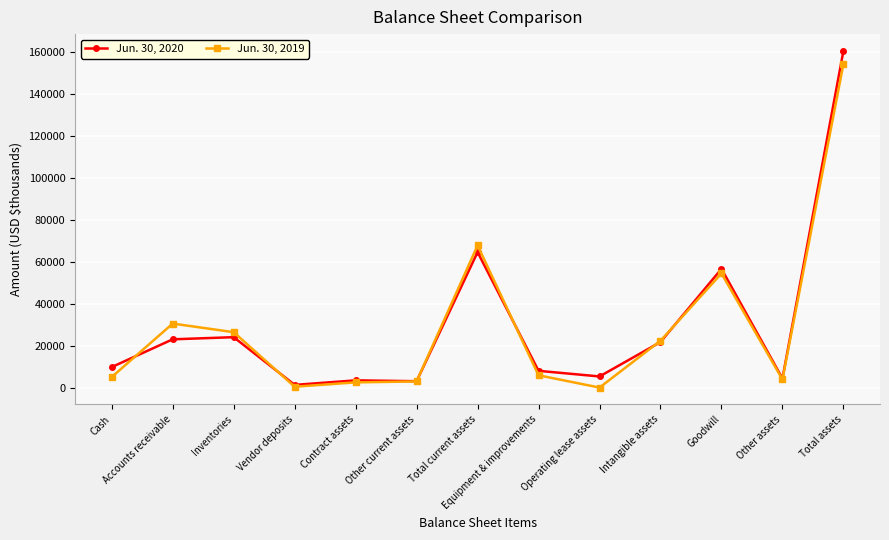

Between which two adjacent categories do Jun. 30, 2020 and Jun. 30, 2019 first intersect?

Cash and Accounts receivable